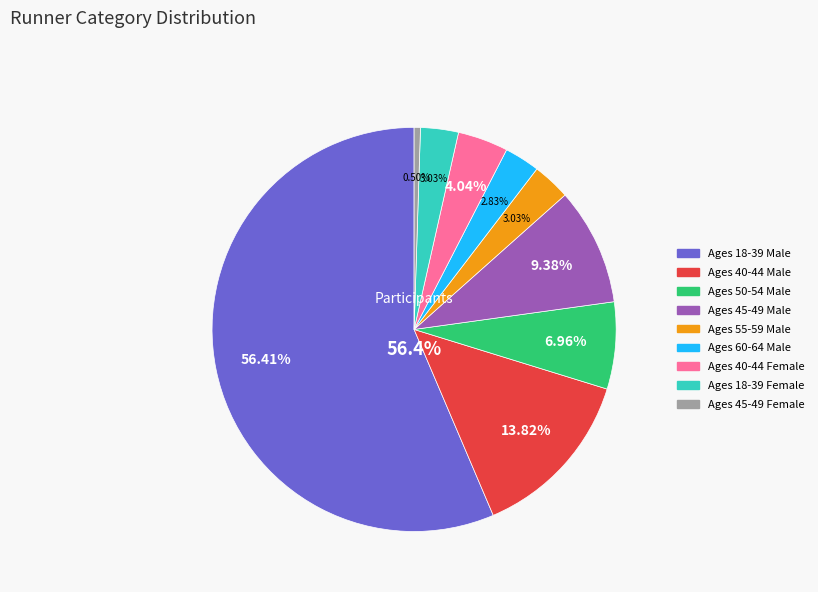

What is the change in value from Ages 45-49 Male to Ages 45-49 Female?

-88